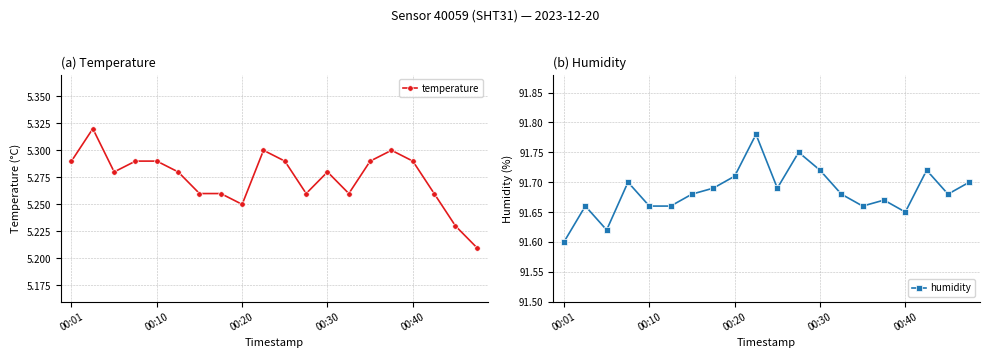

In humidity, how many points are higher than both neighbors (excluding endpoints)?

6